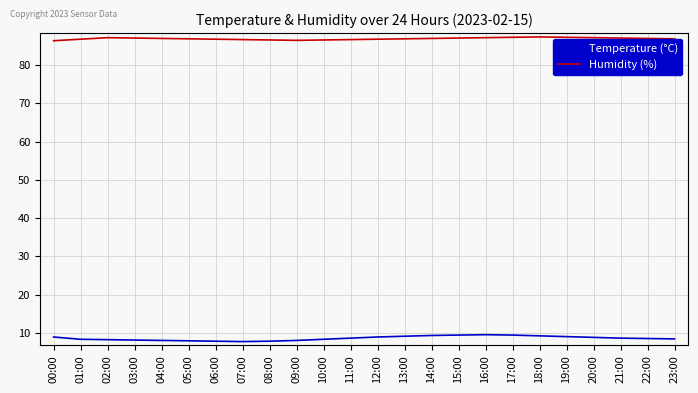

What is the smallest value displayed?

7.7